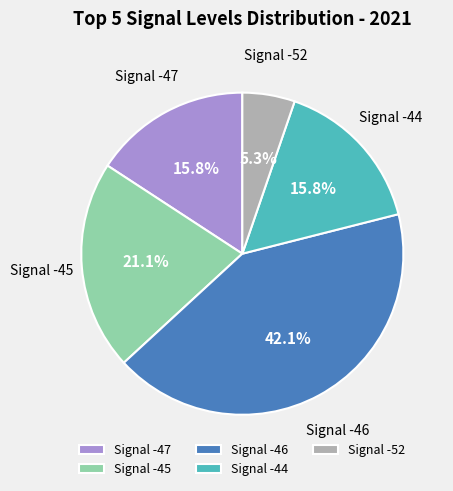

Between Signal -46 and Signal -44, which is larger?

Signal -46